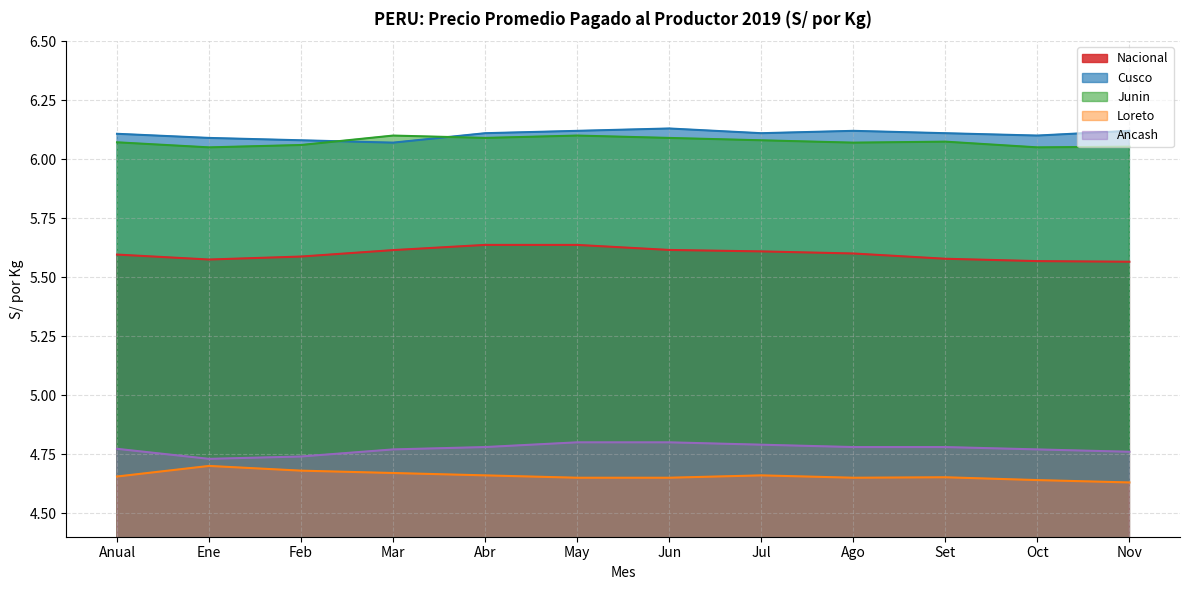

The value of Cusco at Jun is 6.1. True or false?

True